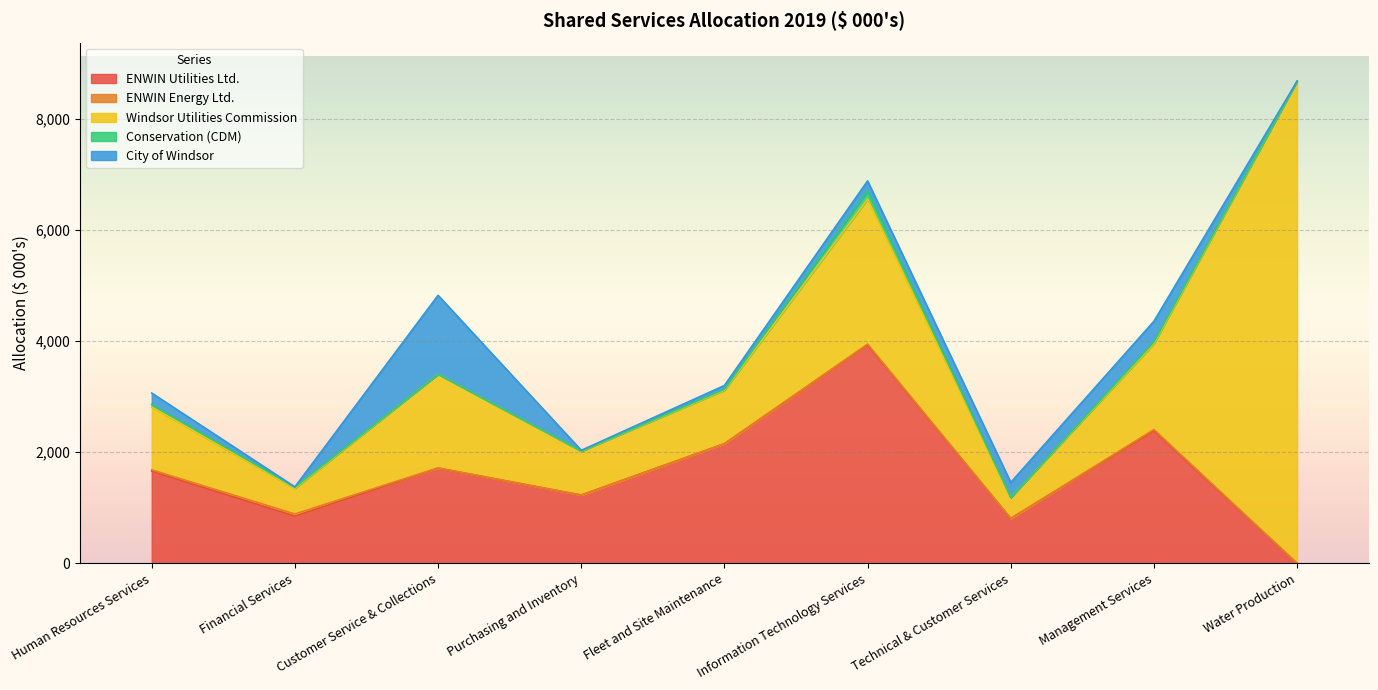

What is the difference between the maximum and second lowest values in the City of Windsor series?

1414